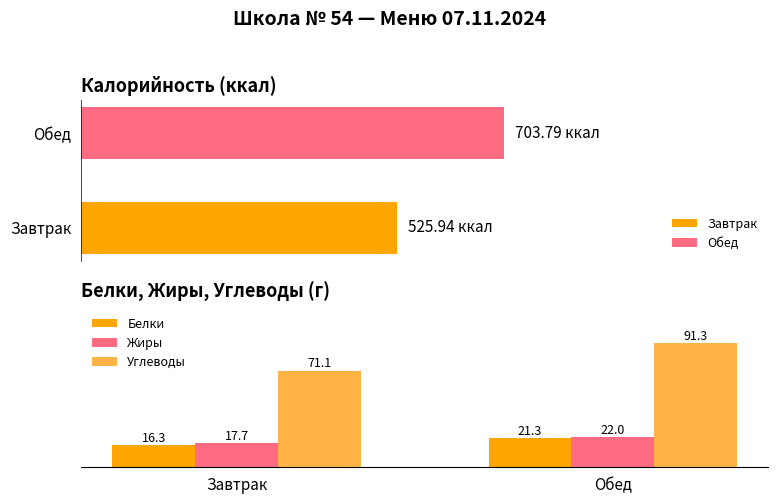

Does the chart contain stacked bars?

No